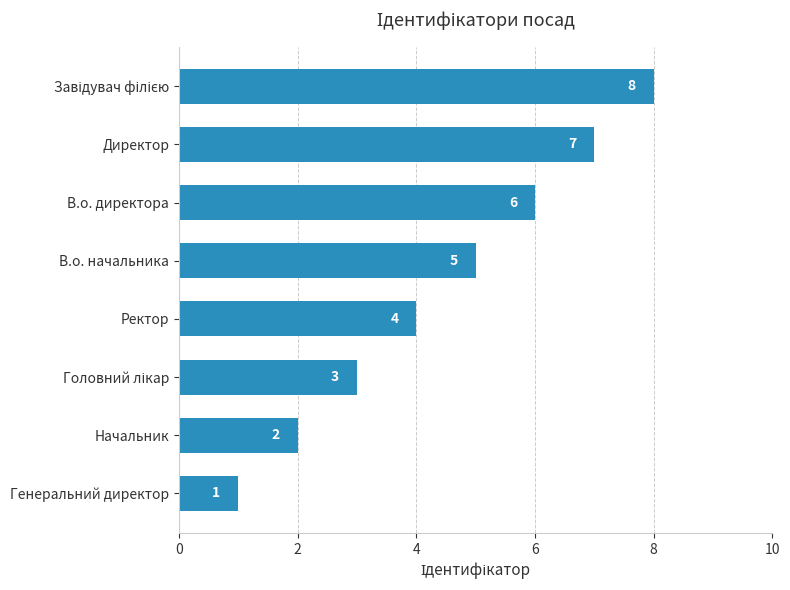

True or false: the data shows 6 at В.о. директора.

True